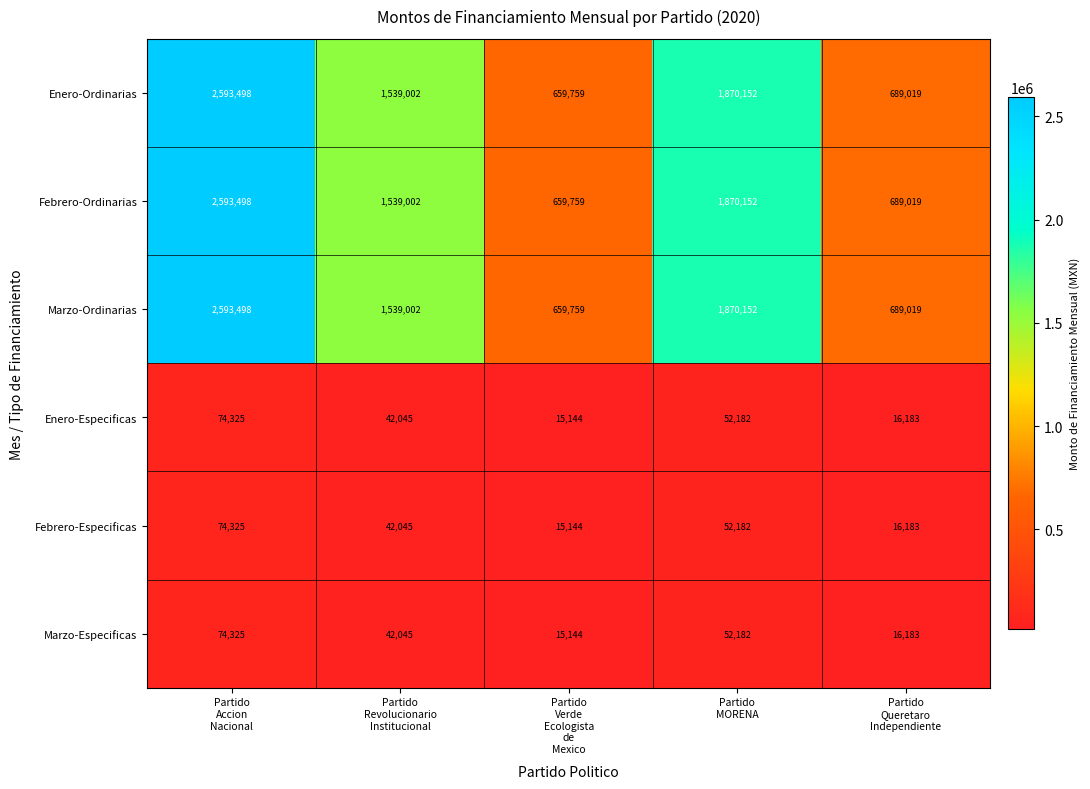

Reading left to right, extract all data points from this chart.

Enero-Ordinarias: 2593498	1539002	659759	1870152	689019
Febrero-Ordinarias: 2593498	1539002	659759	1870152	689019
Marzo-Ordinarias: 2593498	1539002	659759	1870152	689019
Enero-Especificas: 74325	42045	15144	52182	16183
Febrero-Especificas: 74325	42045	15144	52182	16183
Marzo-Especificas: 74325	42045	15144	52182	16183